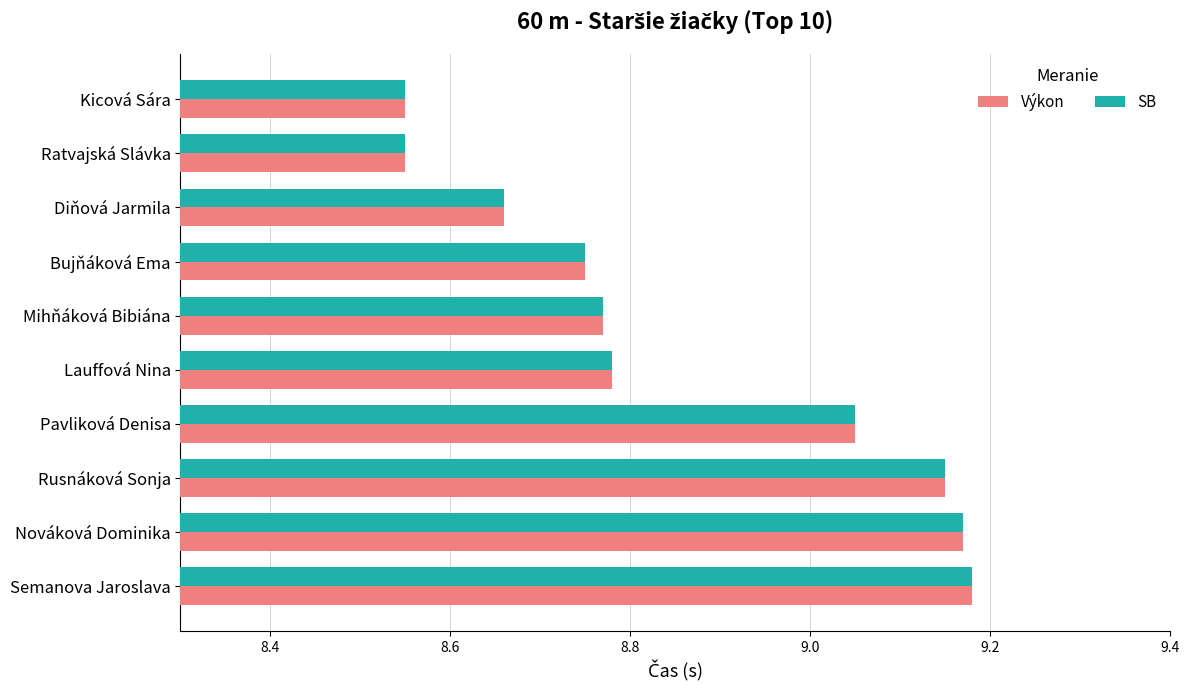

At which category is the sum across all series the highest?

Semanova Jaroslava